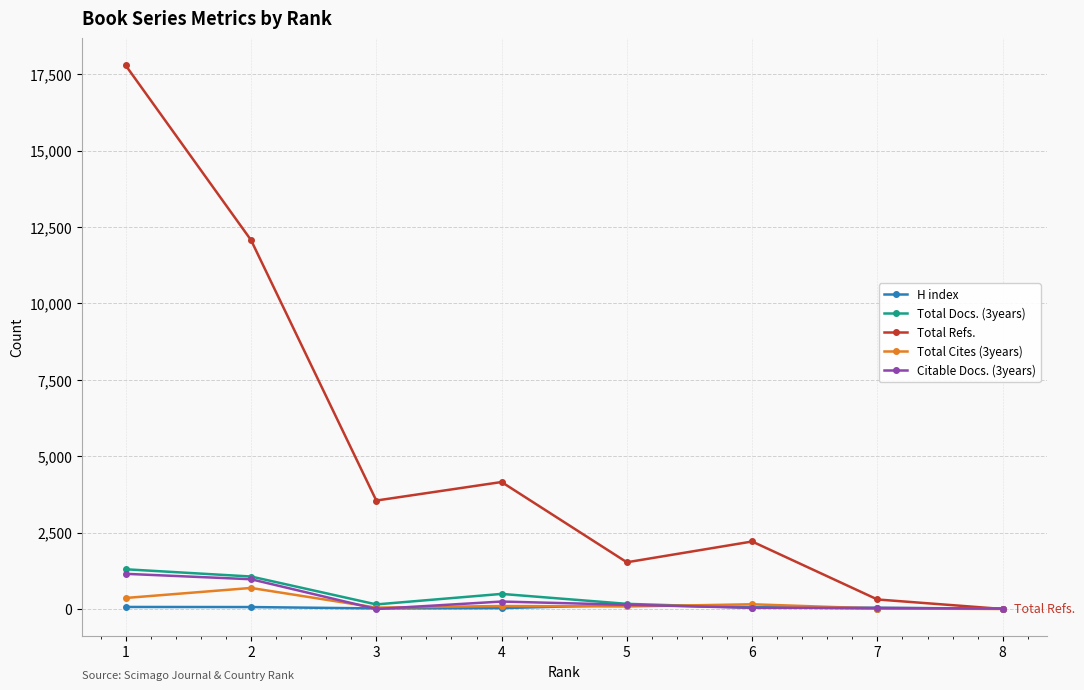

Where do Citable Docs. (3years) and H index first cross each other?

2 and 3